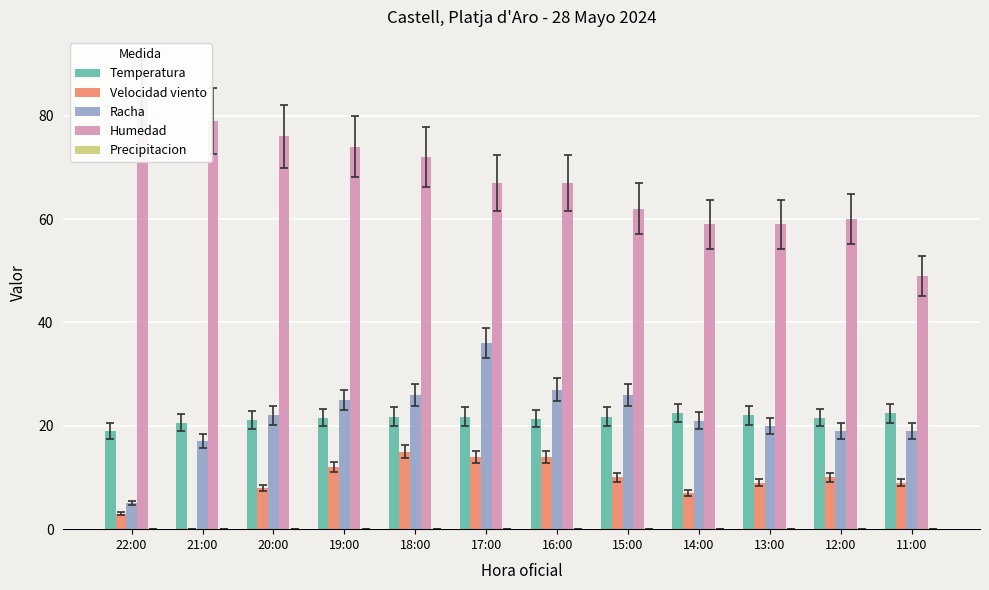

At 22:00, list the series in order from smallest to largest.

Precipitacion, Velocidad viento, Racha, Temperatura, Humedad